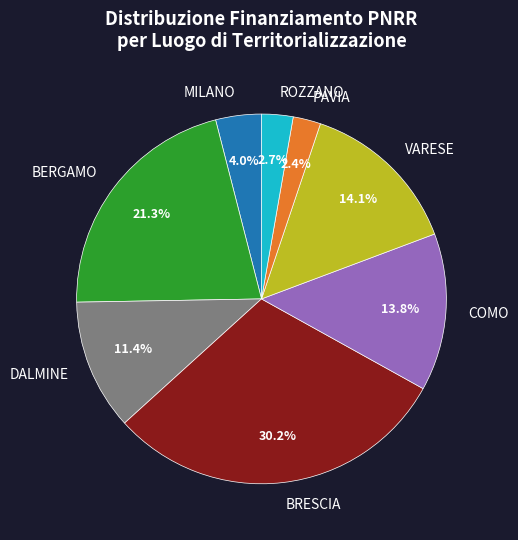

Which category has the biggest portion of the pie?

BRESCIA